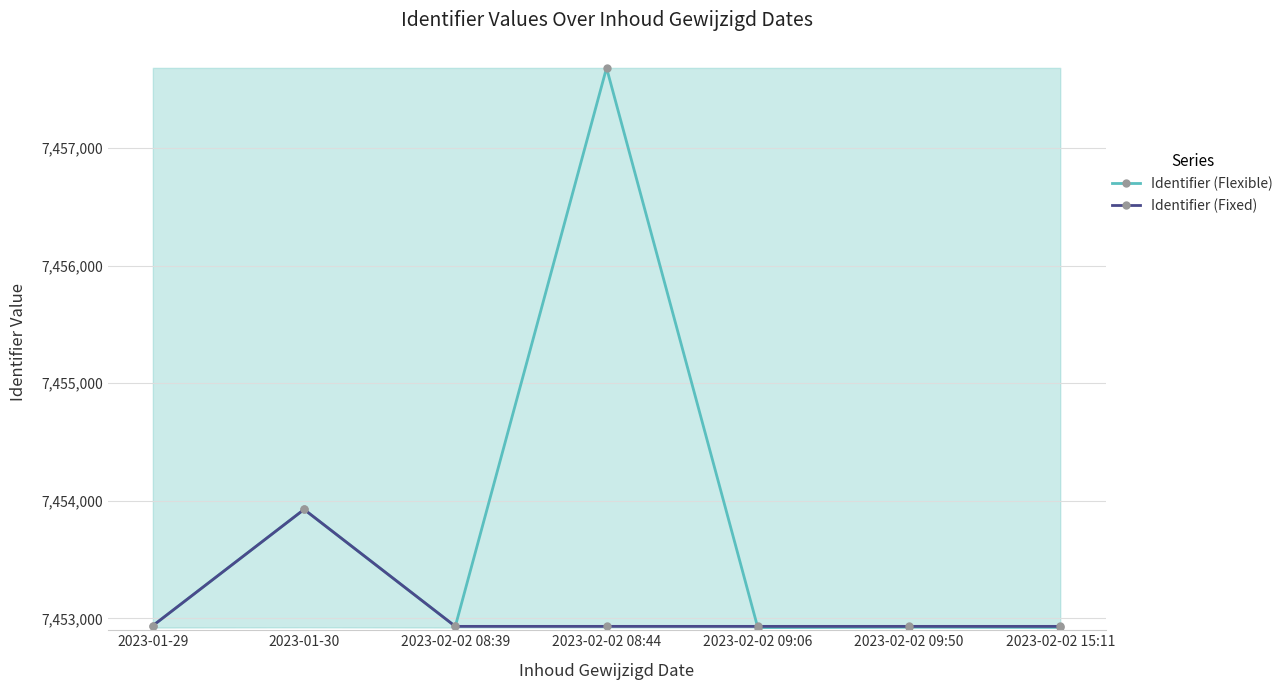

At which category does the chart reach its peak across all series?

2023-02-02 08:44